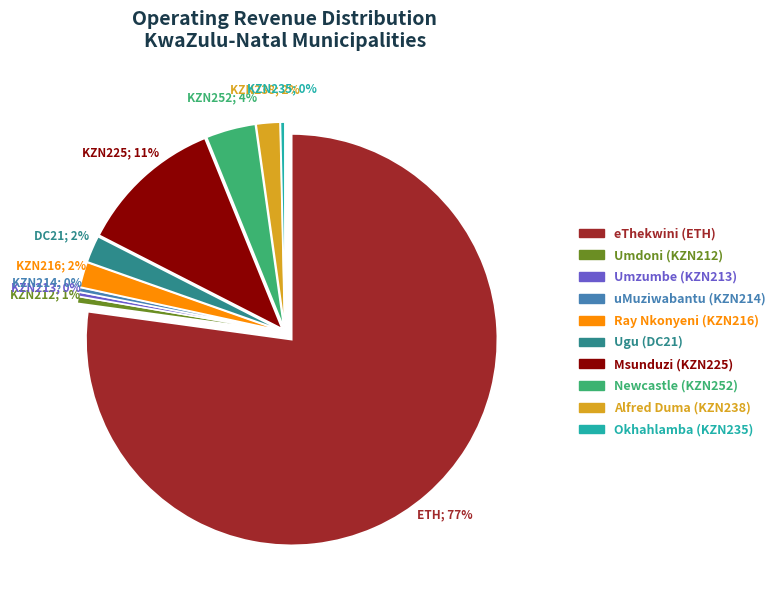

To the nearest percent, what is the difference between the Ray Nkonyeni (KZN216) and uMuziwabantu (KZN214) slice percentages?

2%